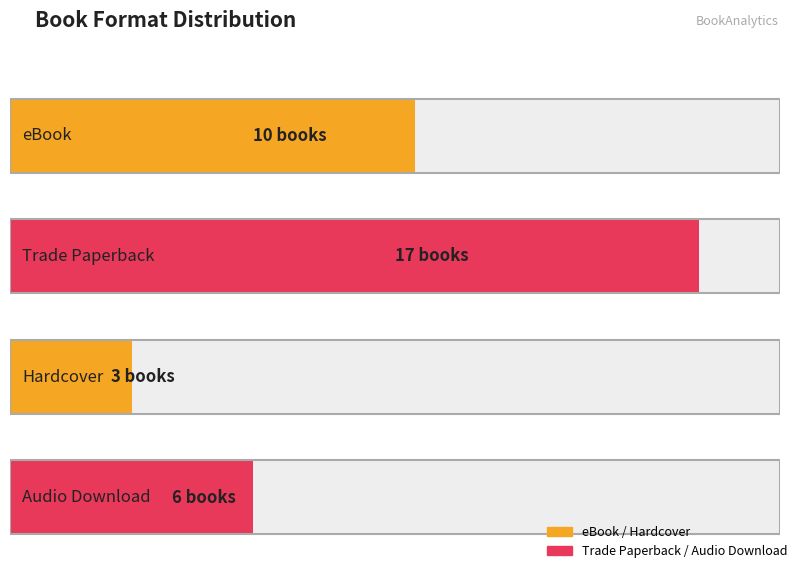

What is the value of the 2nd bar from the left?

17